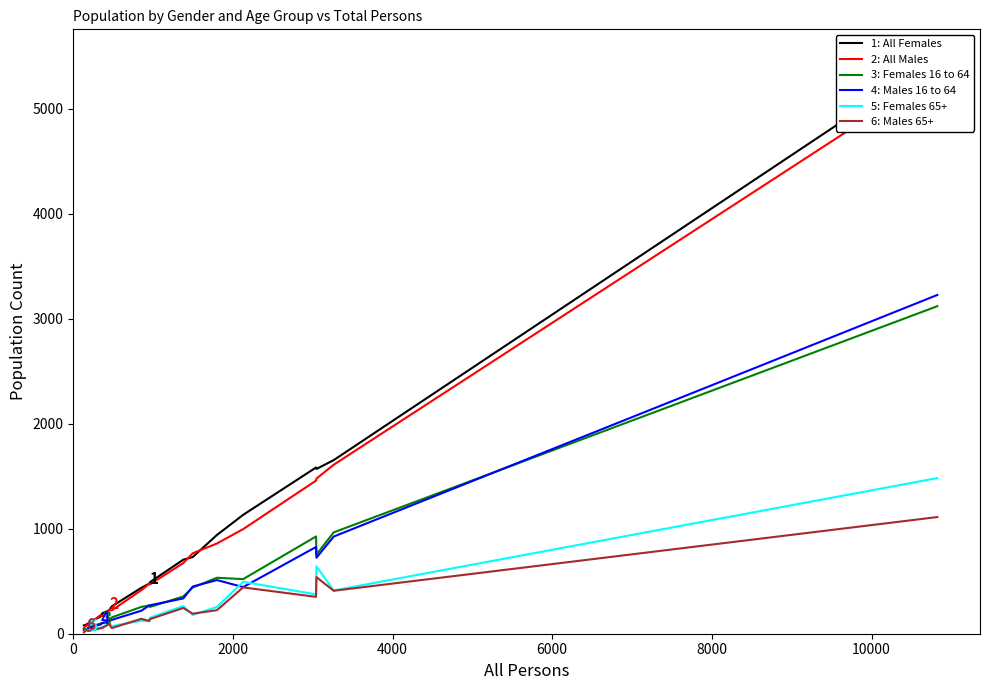

Does the chart display data point markers on the line(s)?

No